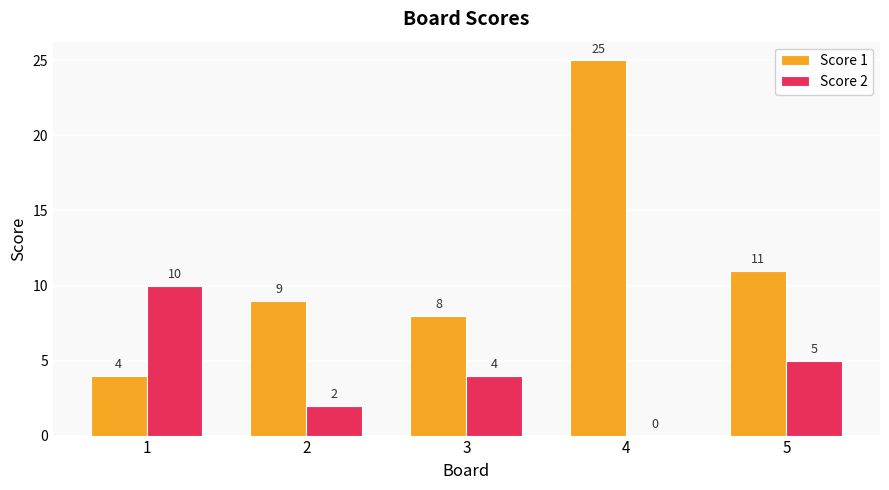

What is the sum of the Score 2 values at 5 and 3?

9